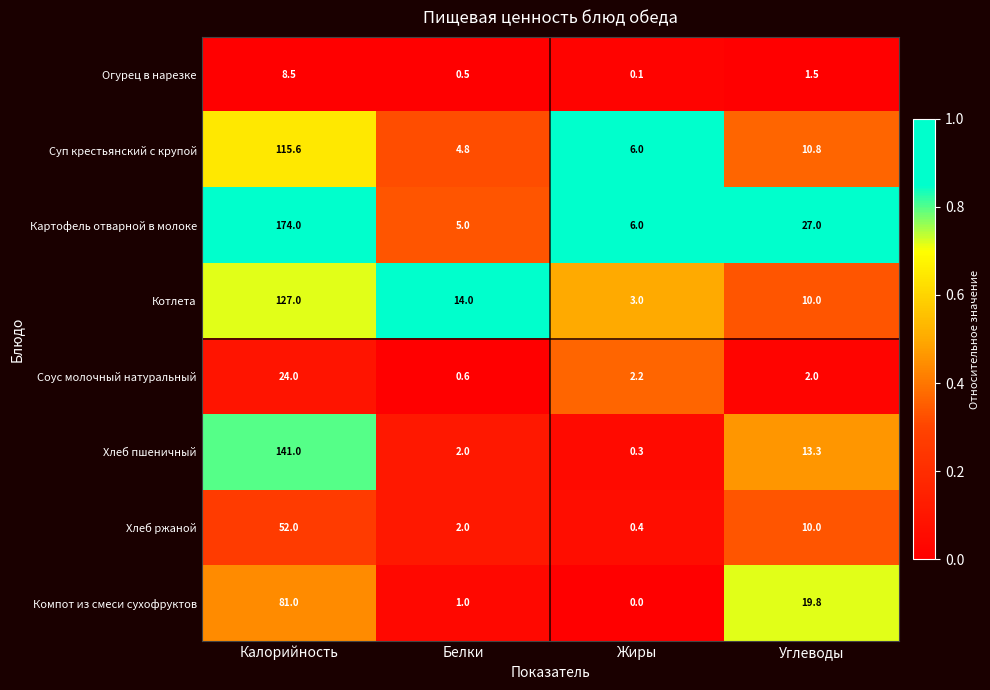

Rank the series by their maximum value, from lowest to highest.

Огурец в нарезке, Соус молочный натуральный, Хлеб ржаной, Компот из смеси сухофруктов, Суп крестьянский с крупой, Котлета, Хлеб пшеничный, Картофель отварной в молоке